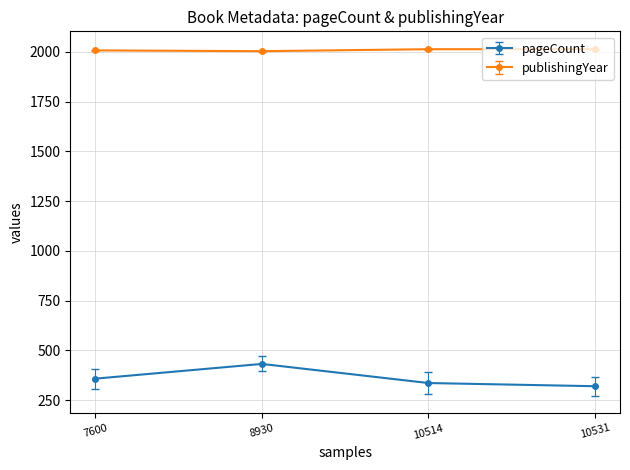

Rank the series at 10514 from lowest to highest value.

pageCount, publishingYear